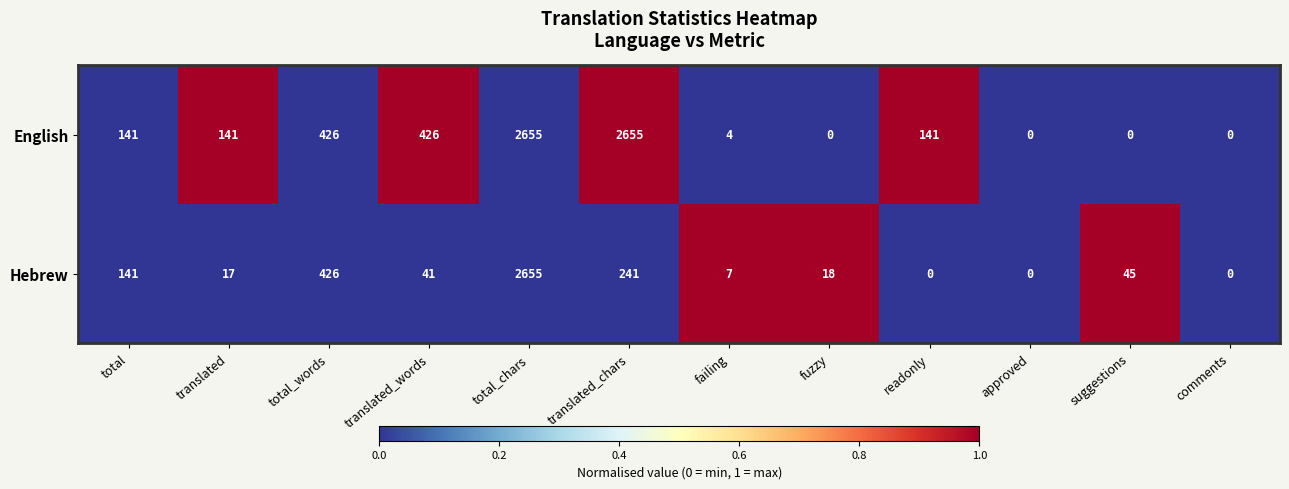

What is the greatest value displayed?

2655